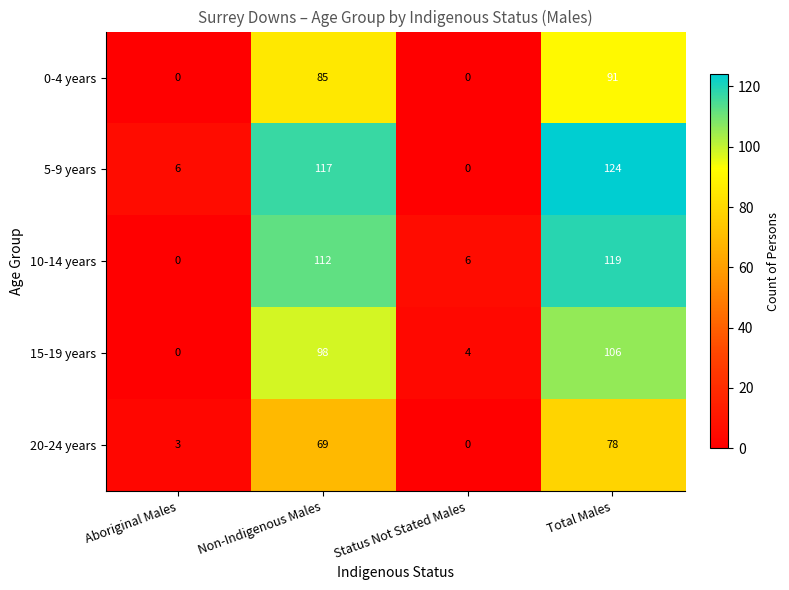

The 0-4 years series shows 85 at Non-Indigenous Males. True or false?

True